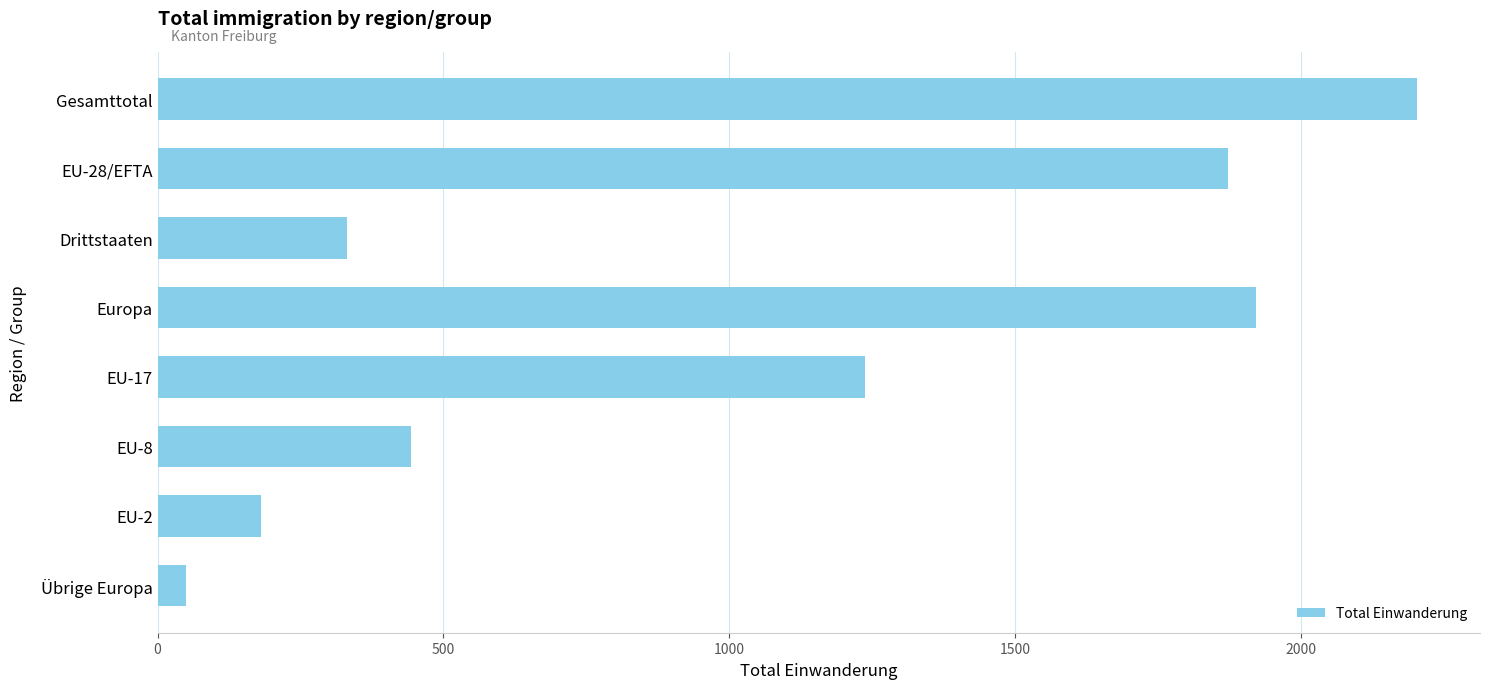

What is the value of the 8th bar from the top?

50